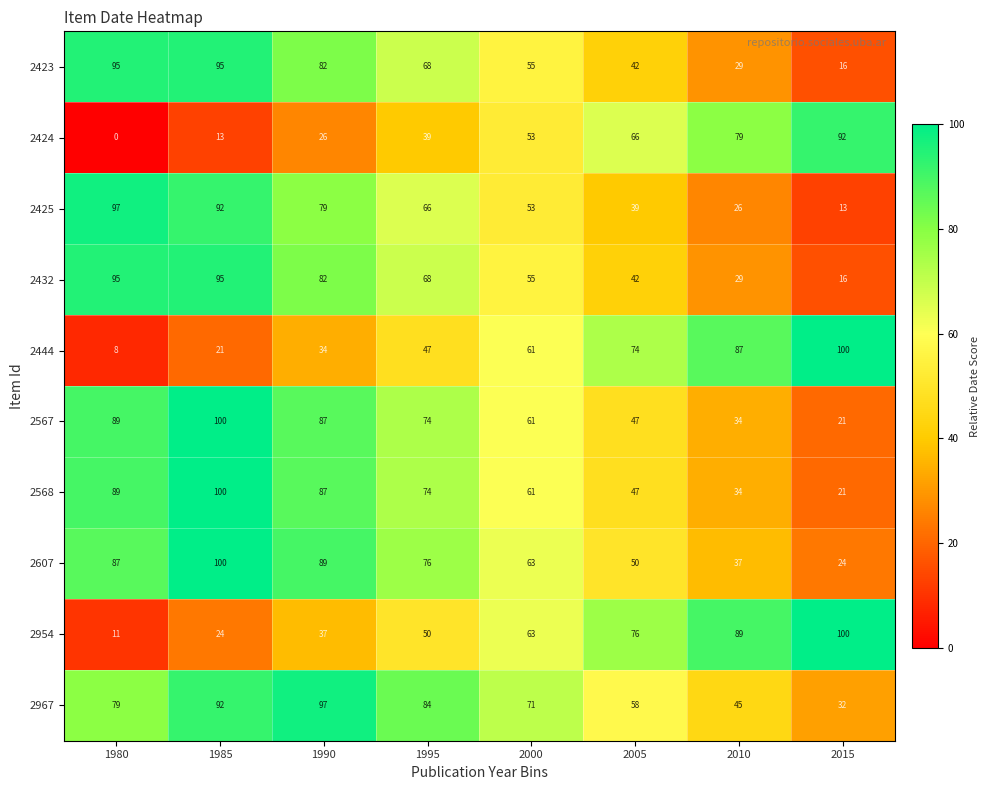

True or false: 2423 has a value of 82 at 1990.

True